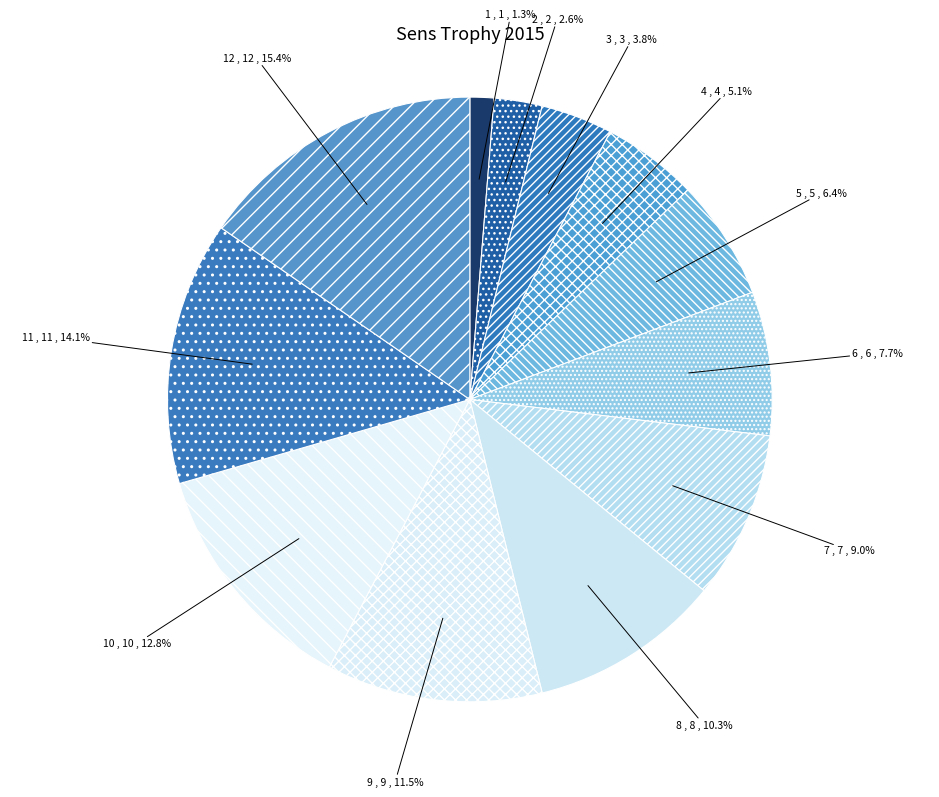

How many slices are in this pie chart?

12